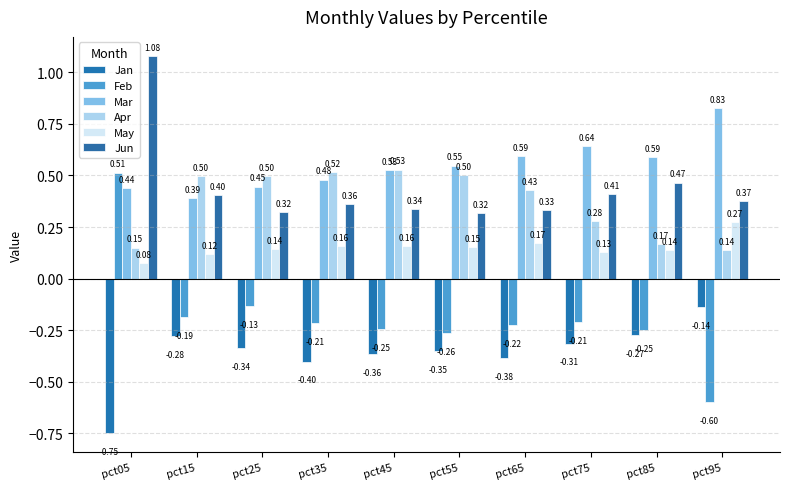

Is the value of May at pct05 greater than the value of Feb at pct45?

Yes